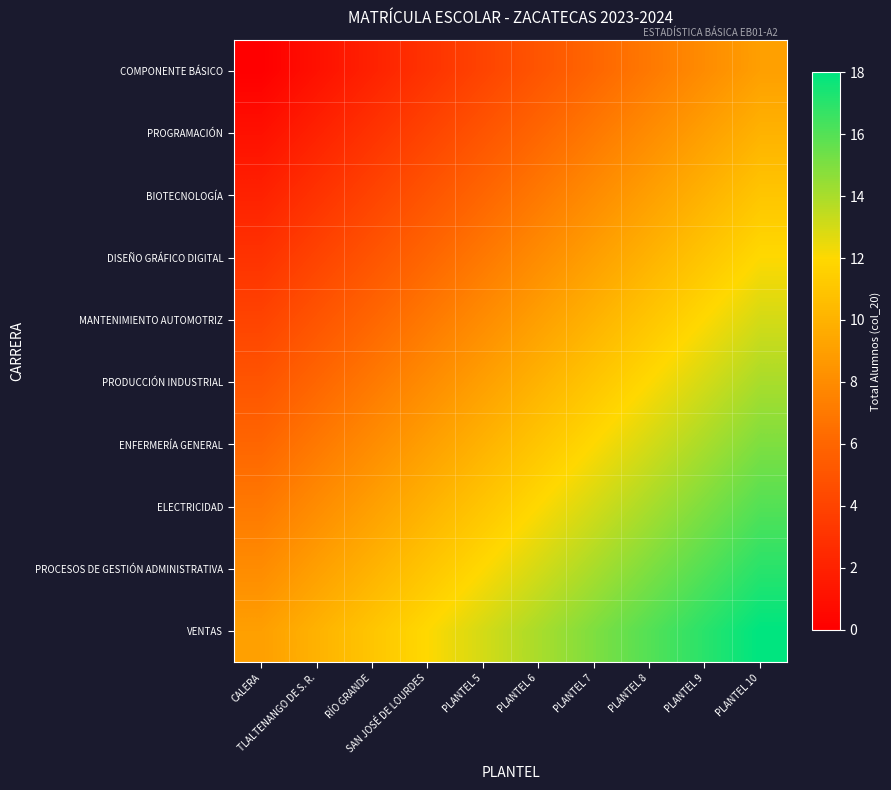

At how many categories does at least one series exceed 1?

10